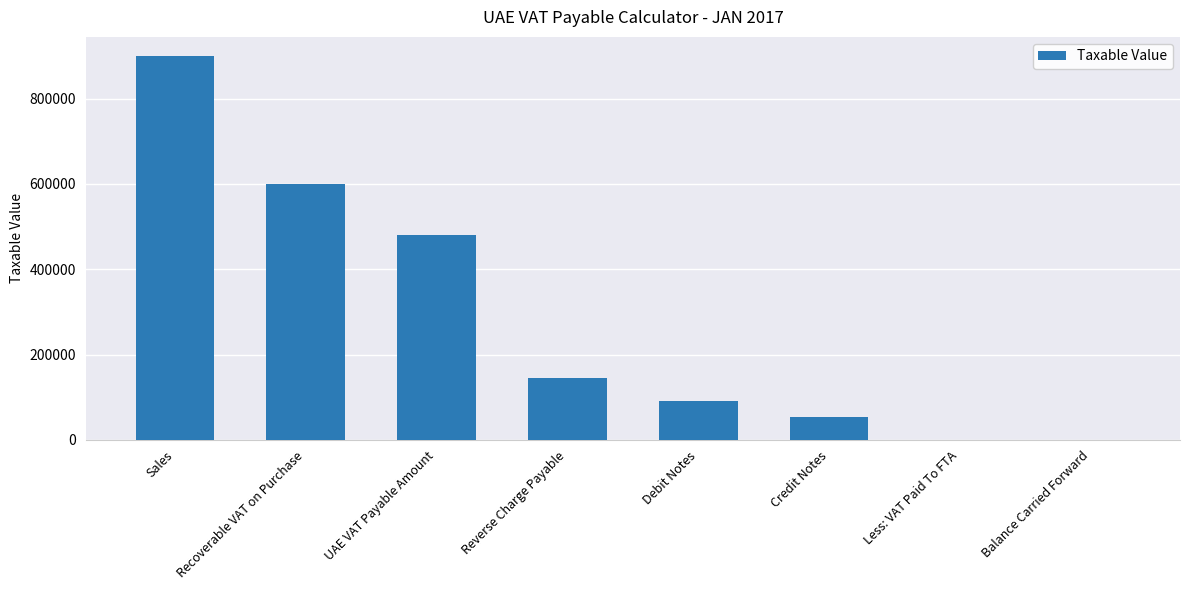

What is the sum of all values?

2270000